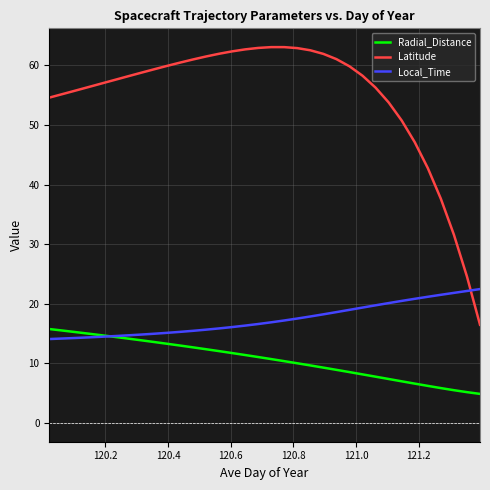

True or false: Radial_Distance and Latitude cross at least once.

False